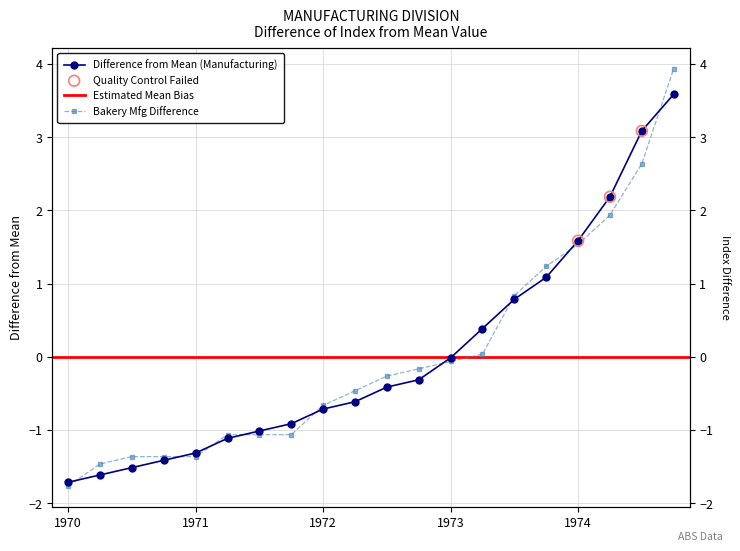

At how many categories does at least one series exceed 3?

2